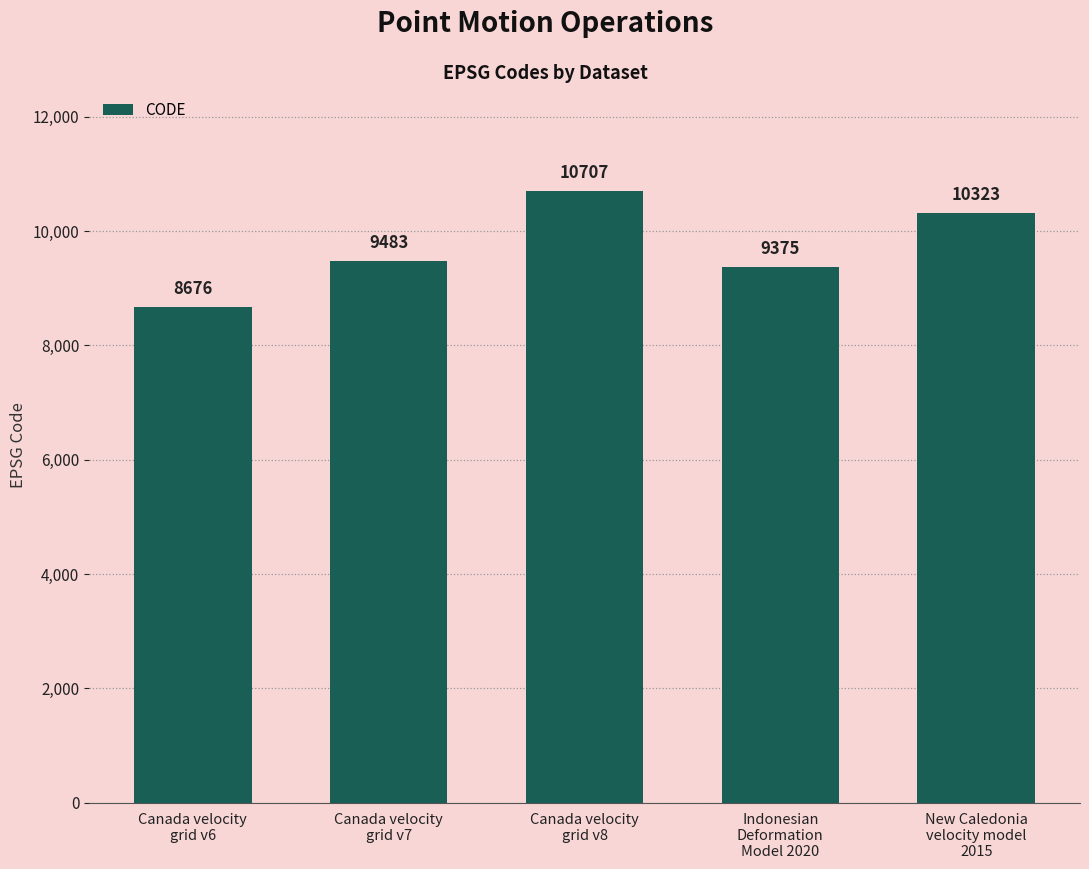

How many distinct data groups are displayed?

1